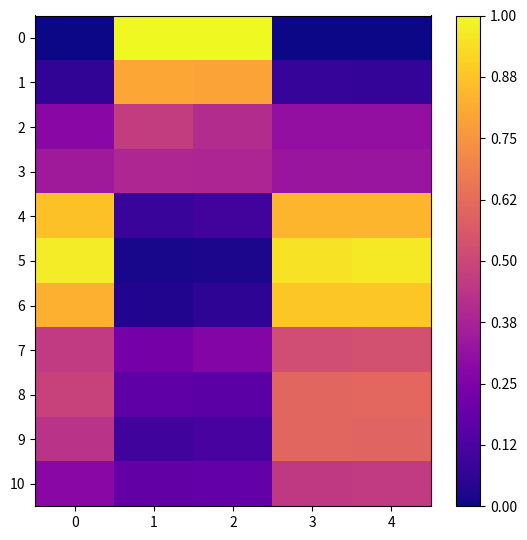

List the series in order of their peak value, lowest first.

3, 10, 2, 7, 9, 8, 1, 4, 6, 5, 0